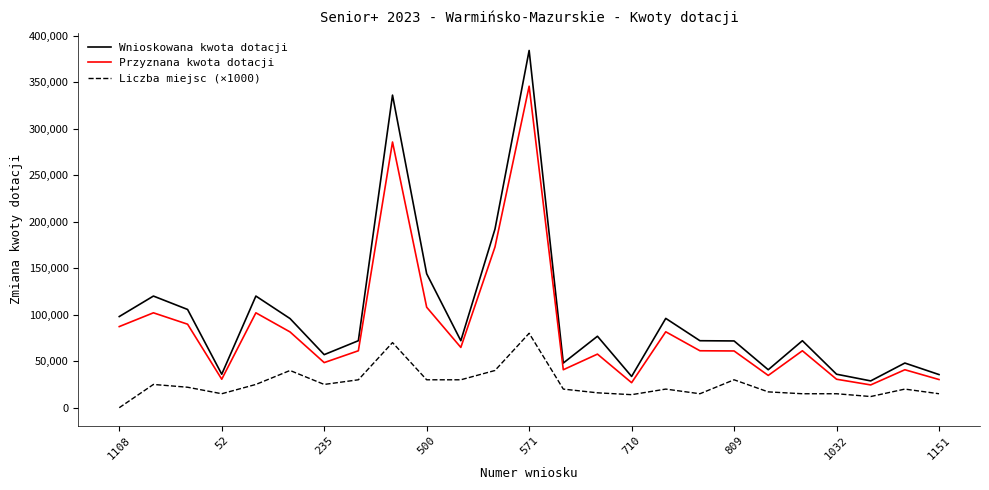

What is the difference between the maximum and minimum values in the Przyznana kwota dotacji series?

321120